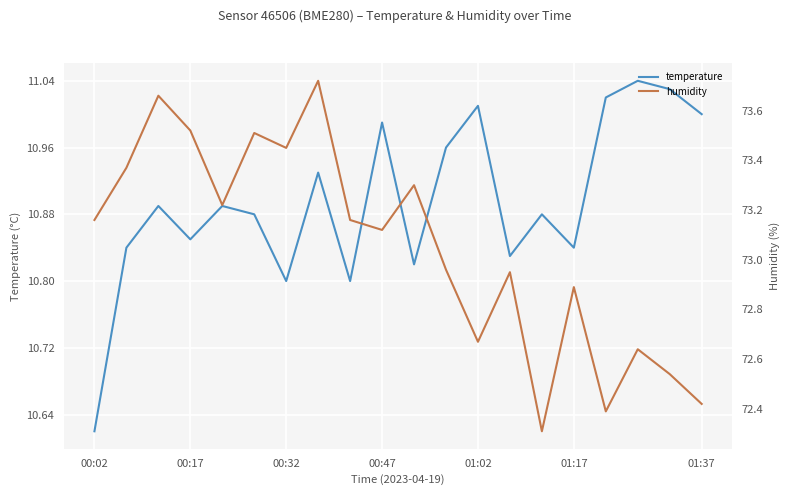

Reading left to right, extract all data points from this chart.

temperature: 10.6	10.8	10.9	10.8	10.9	10.9	10.8	10.9	10.8	11.0	10.8	11.0	11.0	10.8	10.9	10.8	11.0	11.0	11.0	11.0
humidity: 73.2	73.4	73.7	73.5	73.2	73.5	73.5	73.7	73.2	73.1	73.3	73.0	72.7	73.0	72.3	72.9	72.4	72.6	72.5	72.4